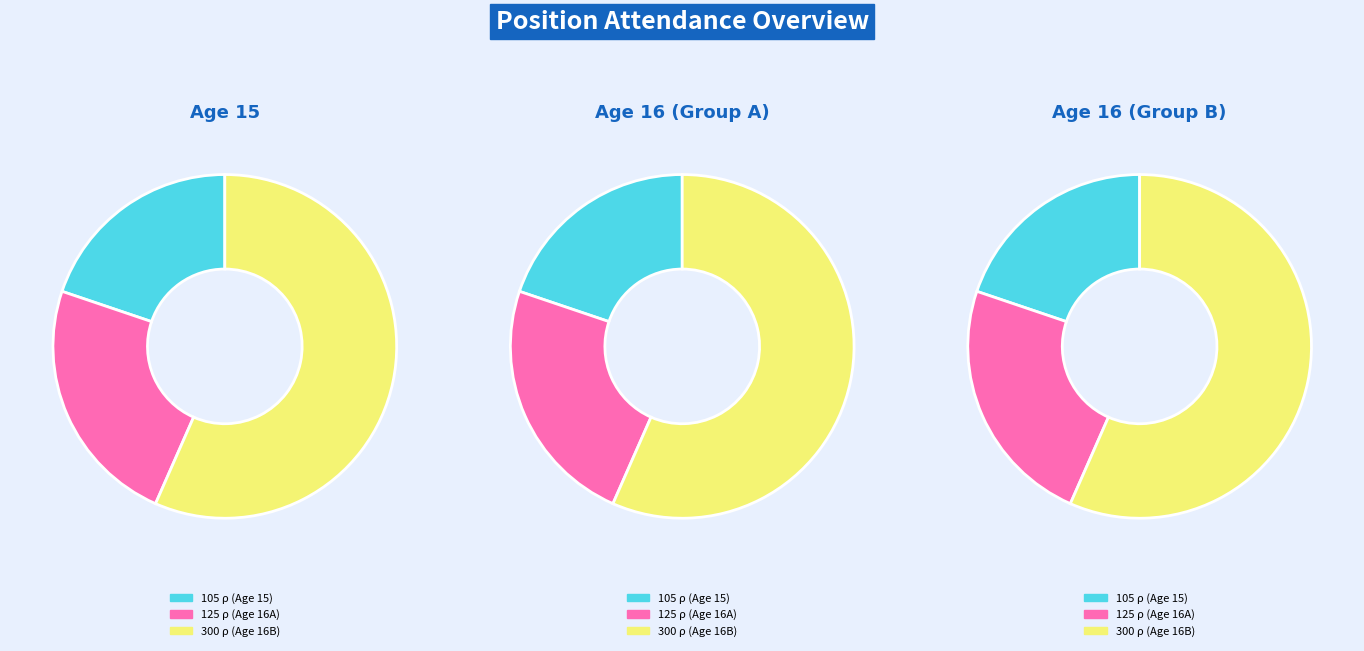

What percentage is the 16 slice, to the nearest percent?

57%